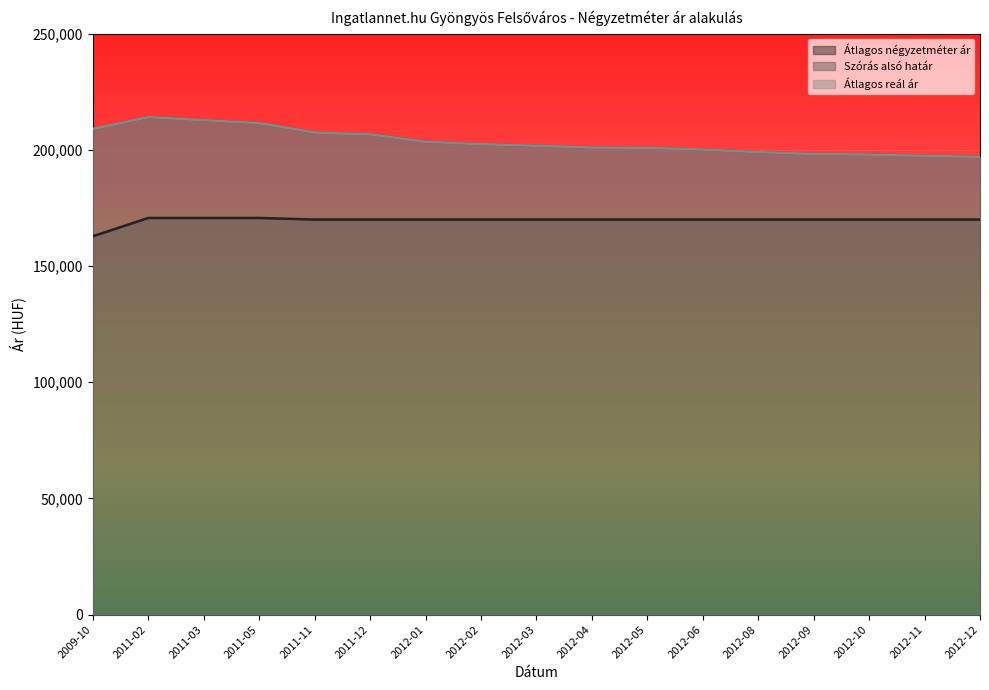

How many lines are shown in the chart?

3